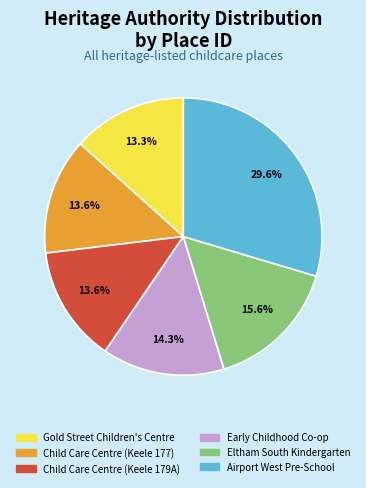

Which slice is the largest?

Airport West Pre-School